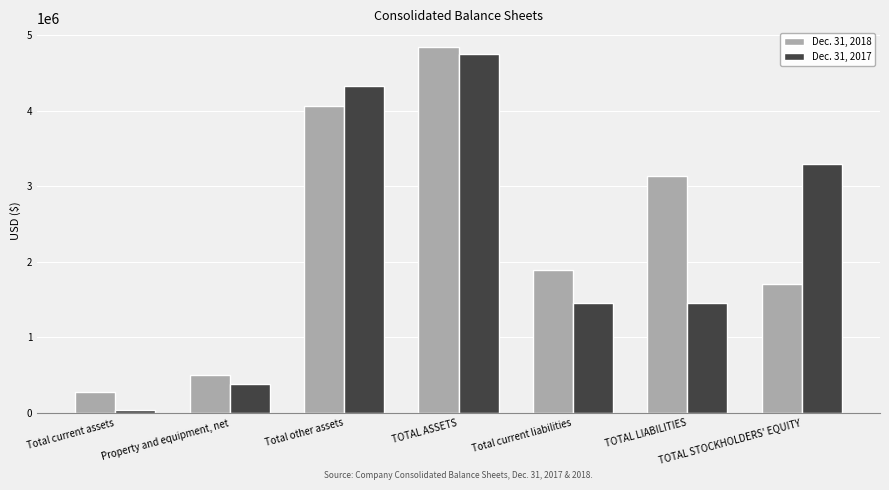

True or false: Dec. 31, 2017 has a value of 682475 at Property and equipment, net.

False